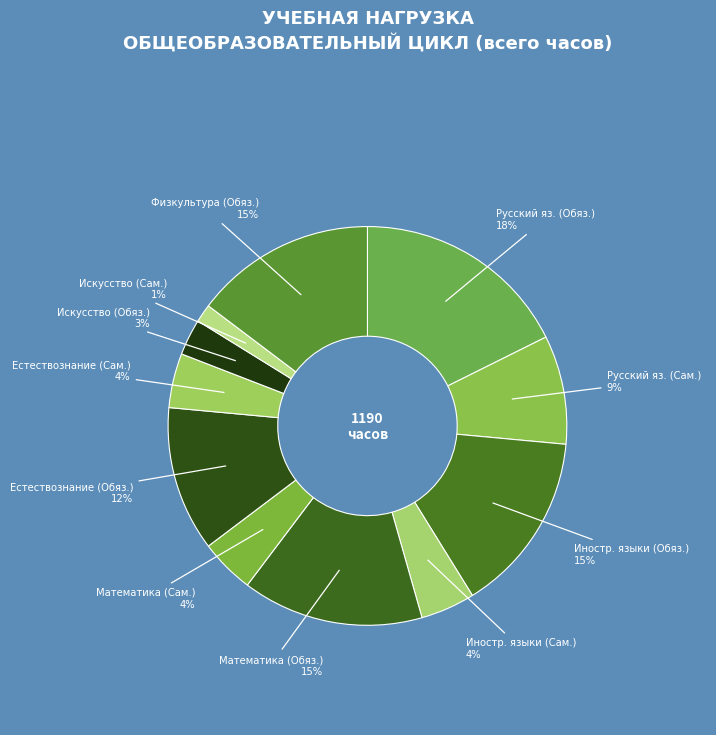

How many slices are in this pie chart?

11